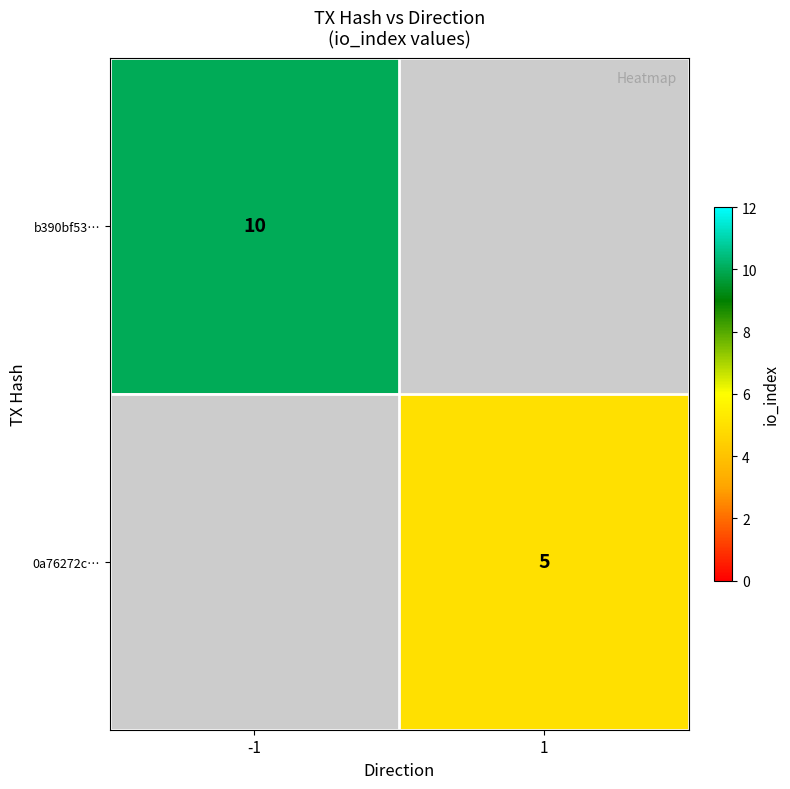

At which category does the chart reach its minimum across all series?

1